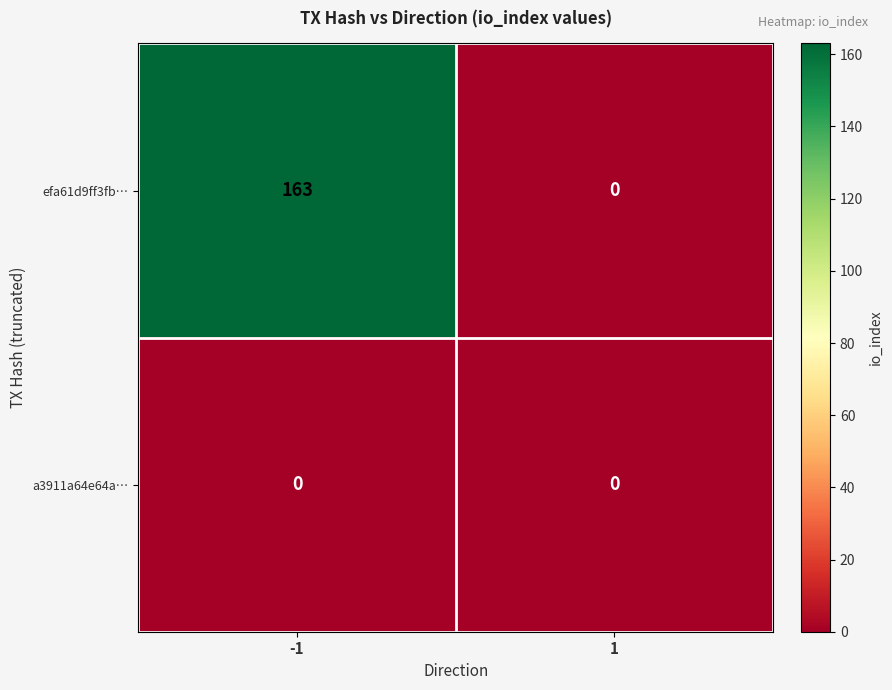

Which series has the largest range (max minus min)?

efa61d9ff3fb…